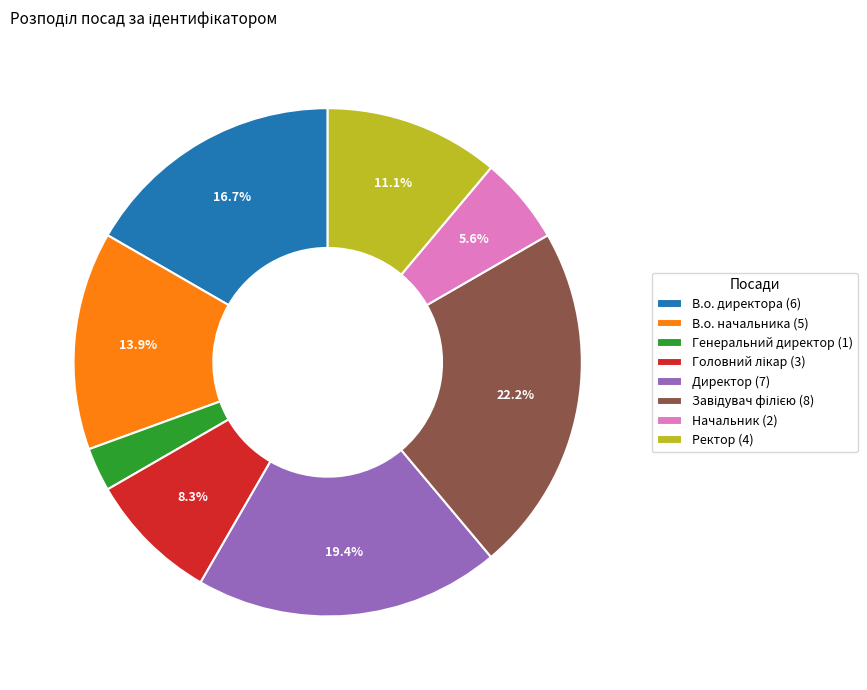

What percentage is NOT represented by Ректор (4)?

88.9%